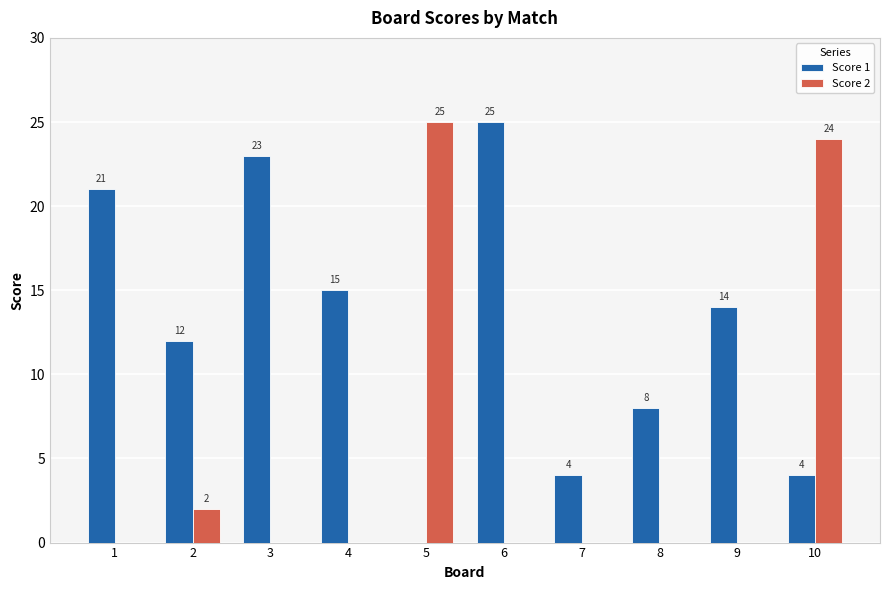

Count the number of categories in the chart.

10